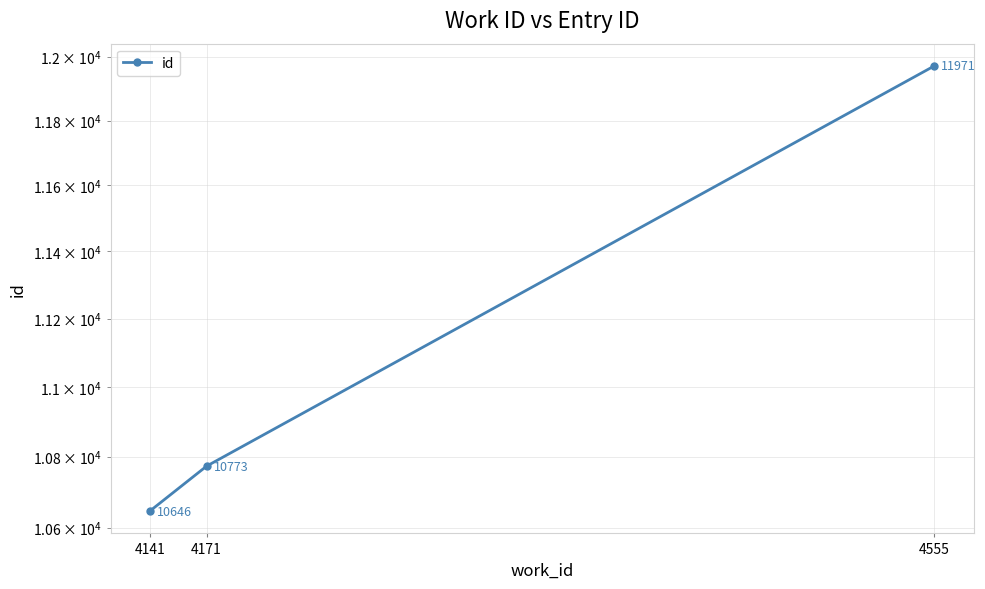

Reading left to right, extract all data points from this chart.

10646	10773	11971